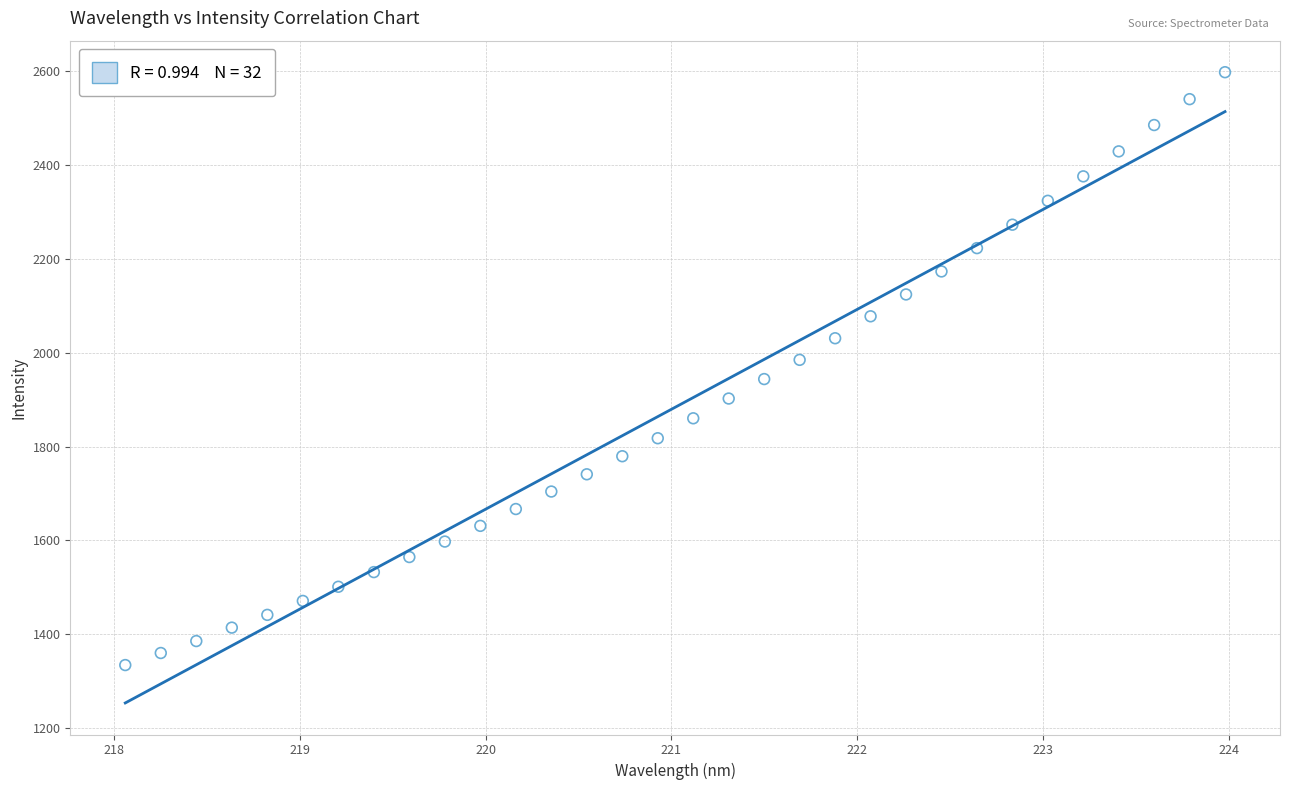

What is the range of Y values (max minus min)?

1264.0